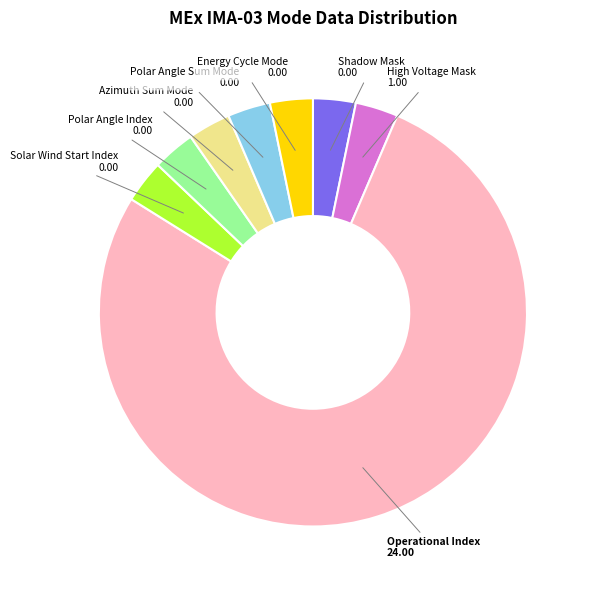

Is the sum of Polar Angle Sum Mode and Azimuth Sum Mode greater than half?

No